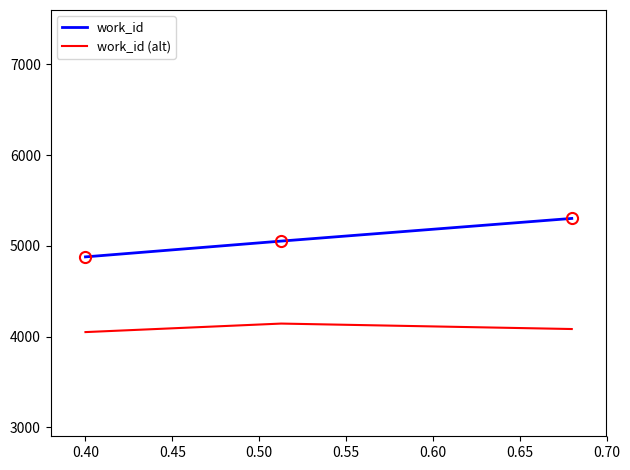

What is the average value of the work_id series?

5077.3